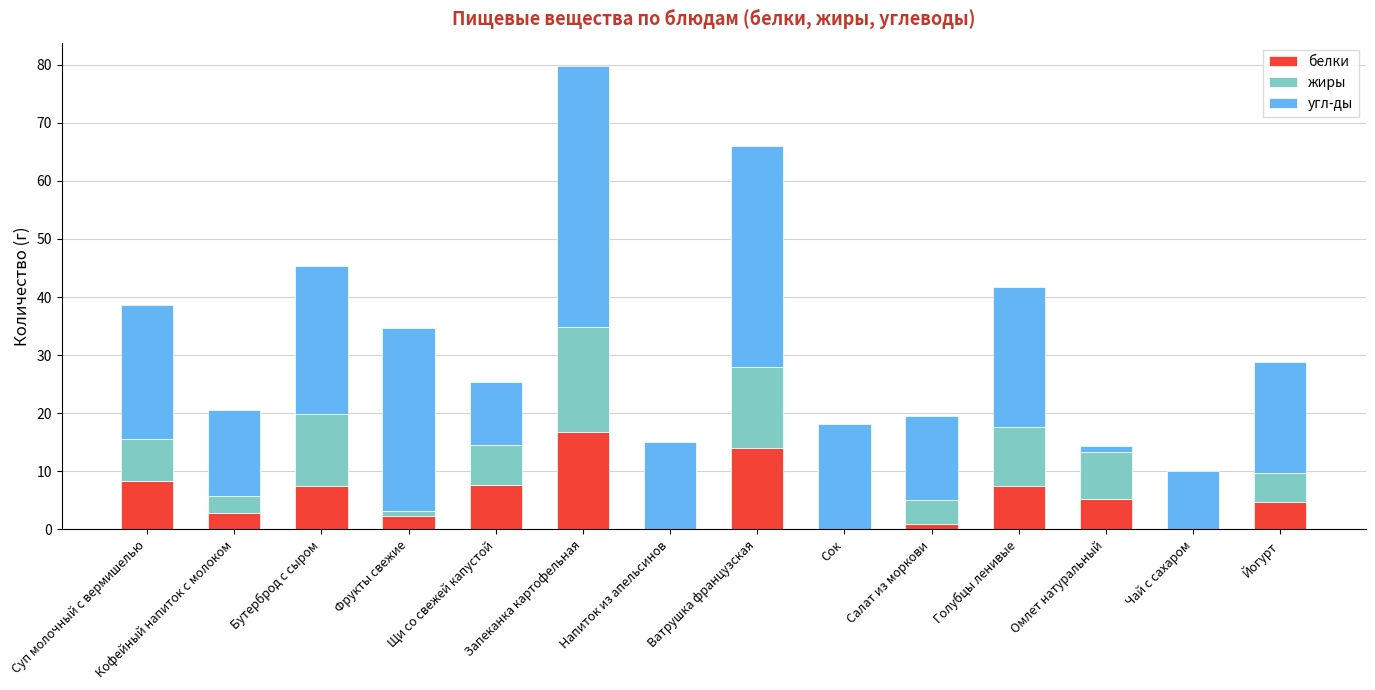

Which series has the widest spread of values?

угл-ды